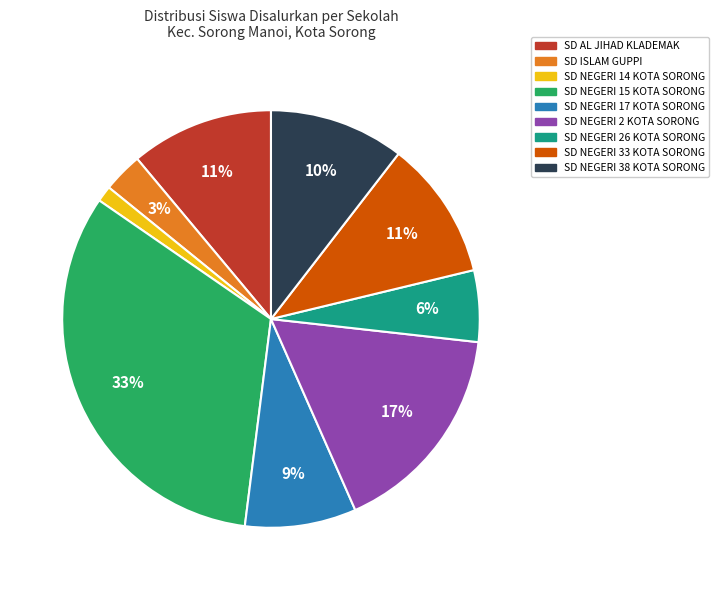

To the nearest percent, what is the average slice percentage?

11%